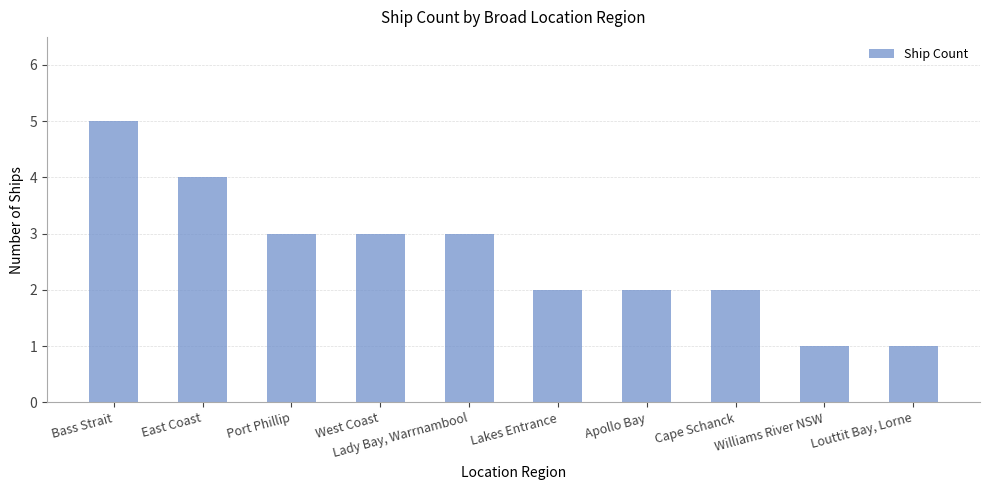

What is the approximate value at West Coast?

3